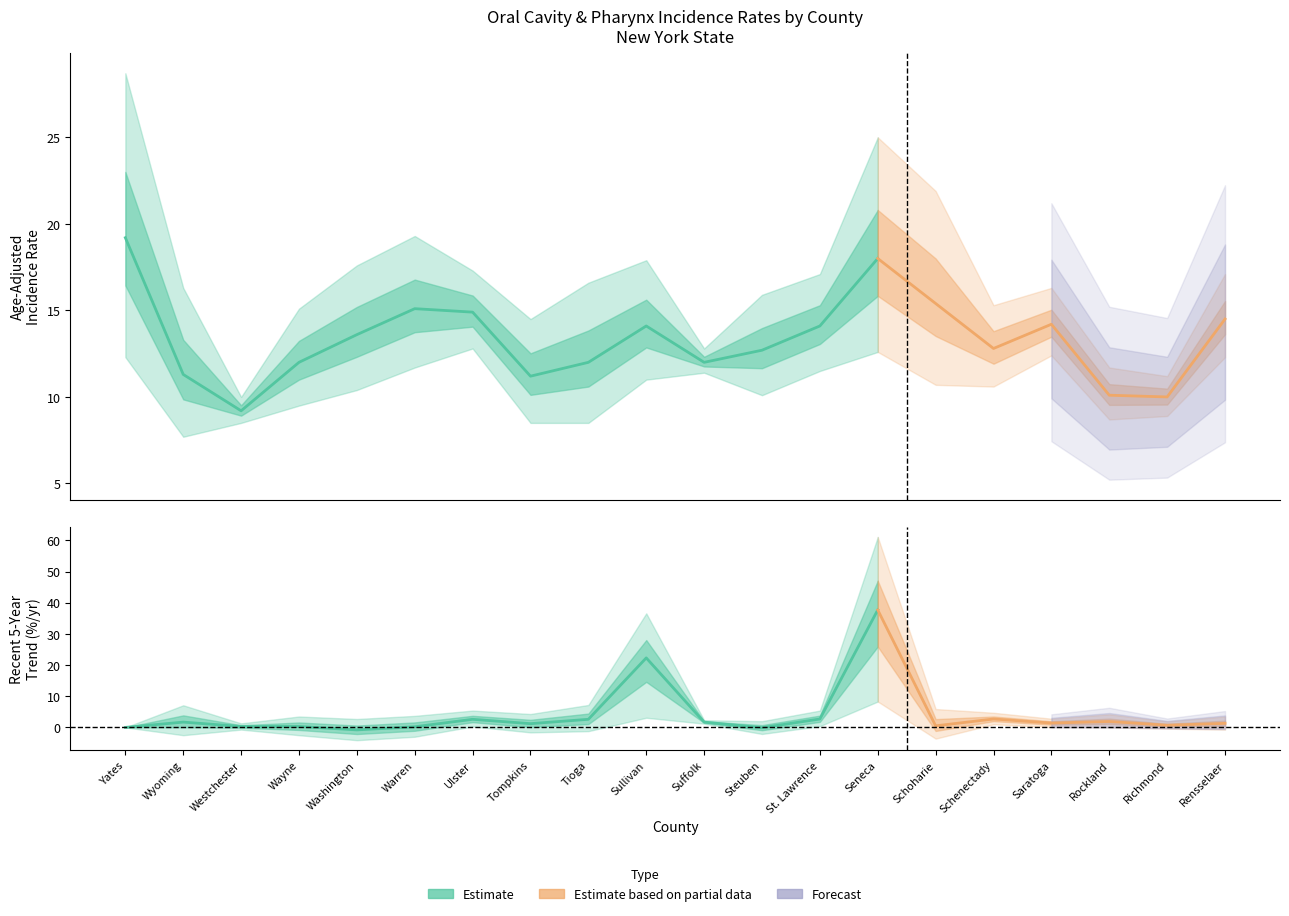

What is the total value across all series at Seneca?

162.7